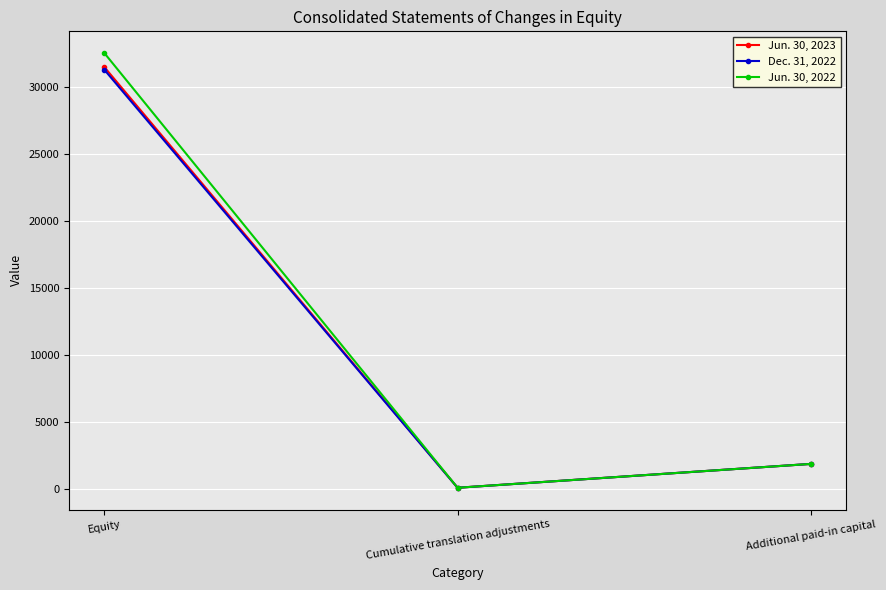

Does the chart display data point markers on the line(s)?

Yes